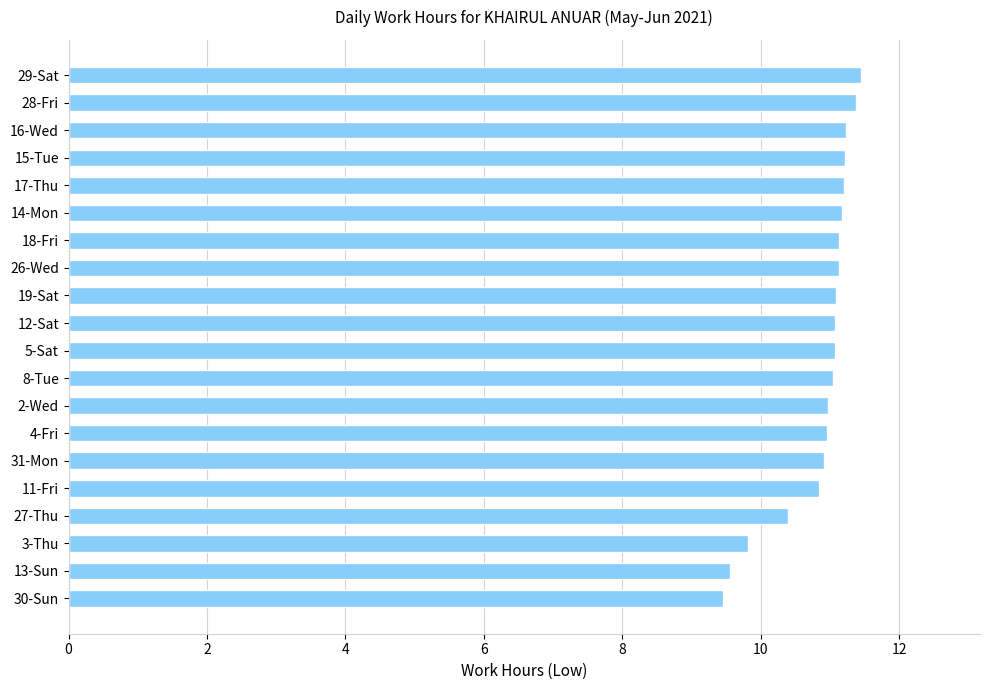

What is the difference between the maximum and minimum values?

2.0